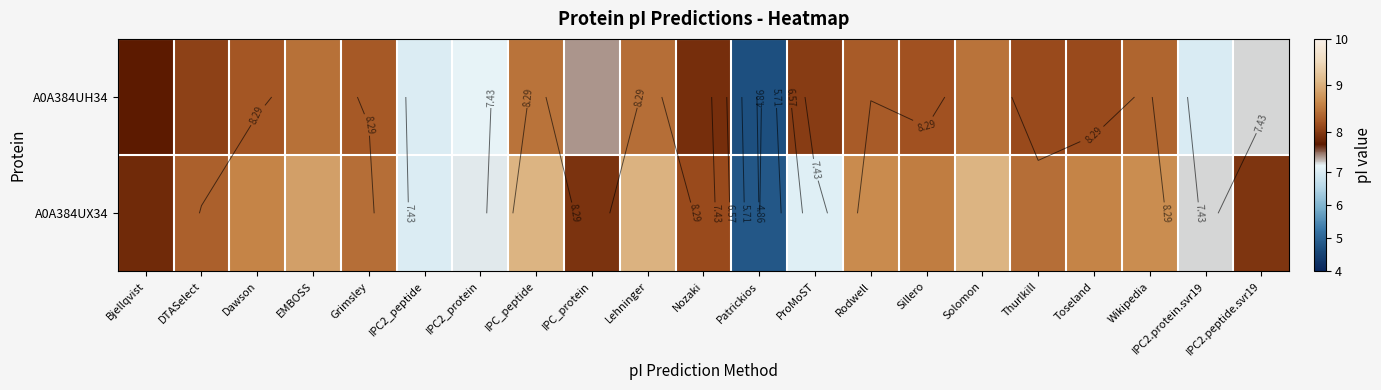

Read the A0A384UH34 value at DTASelect.

8.1